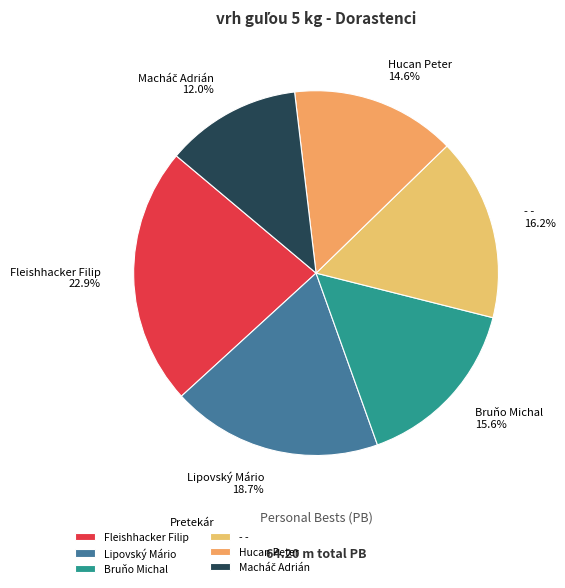

Count the number of slices in the pie.

6